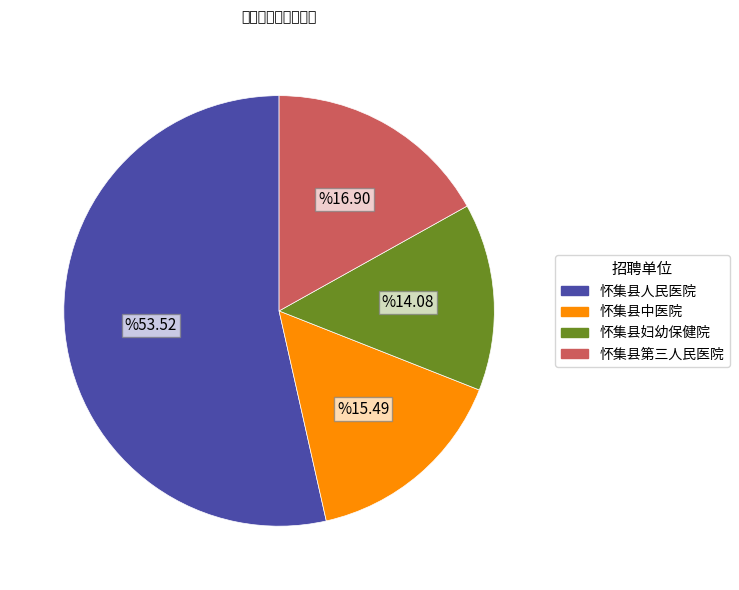

How many segments does this pie chart have?

4